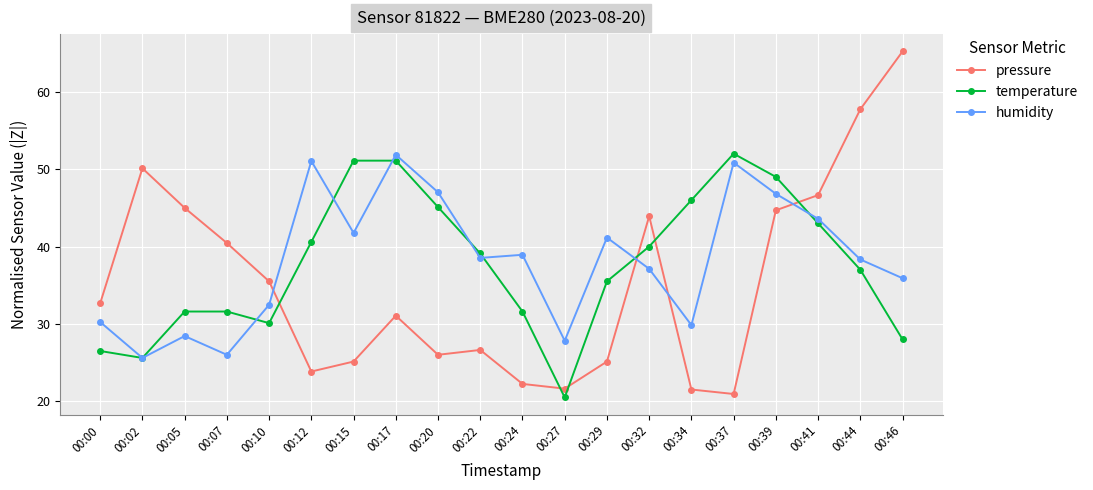

How many categories are shown in the chart?

20